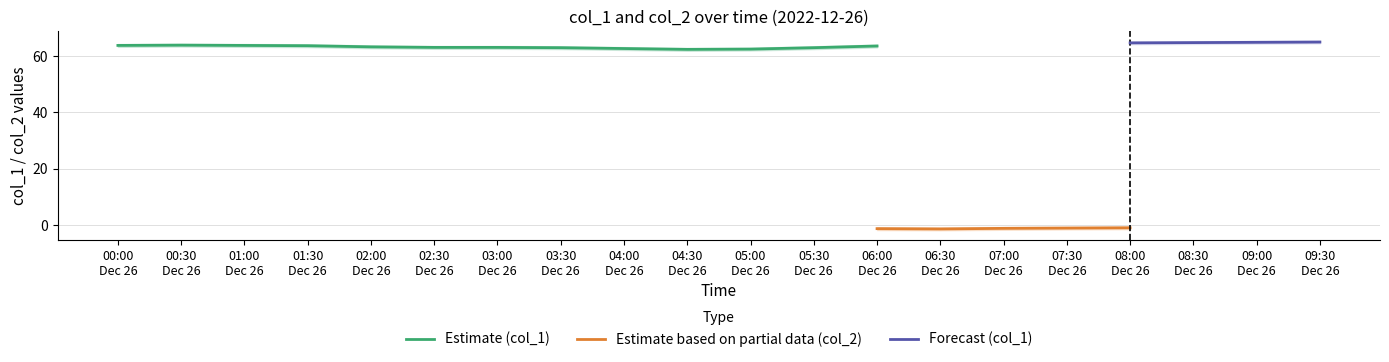

What is the sum of the col_1 values at 2022/12/26 03:30:00 and 2022/12/26 01:30:00?

126.5